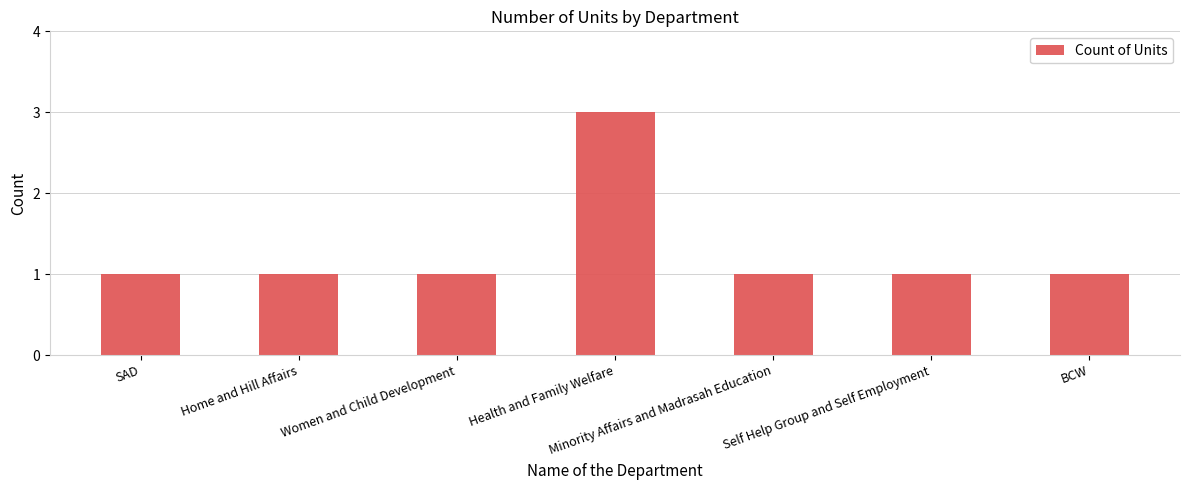

The chart shows a value of 2 at Women and Child Development. True or false?

False